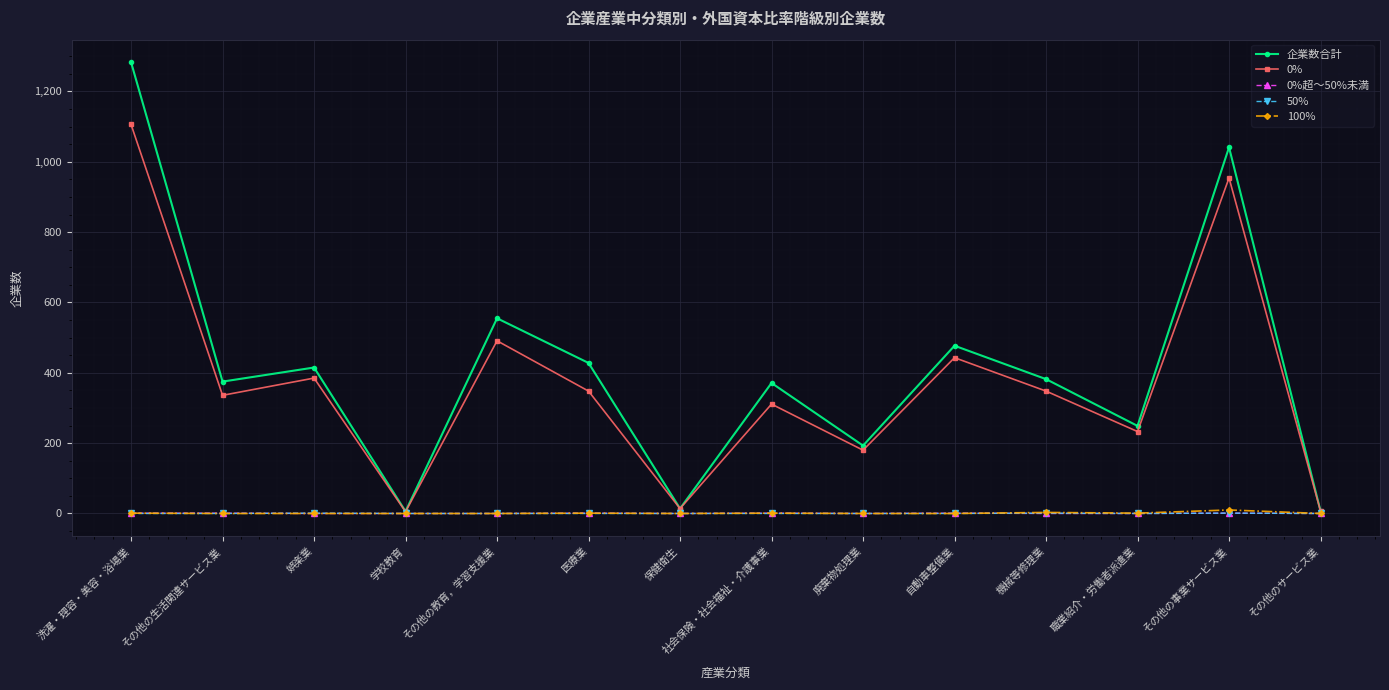

What is the difference between the 企業数合計 values at 自動車整備業 and その他の生活関連サービス業?

102